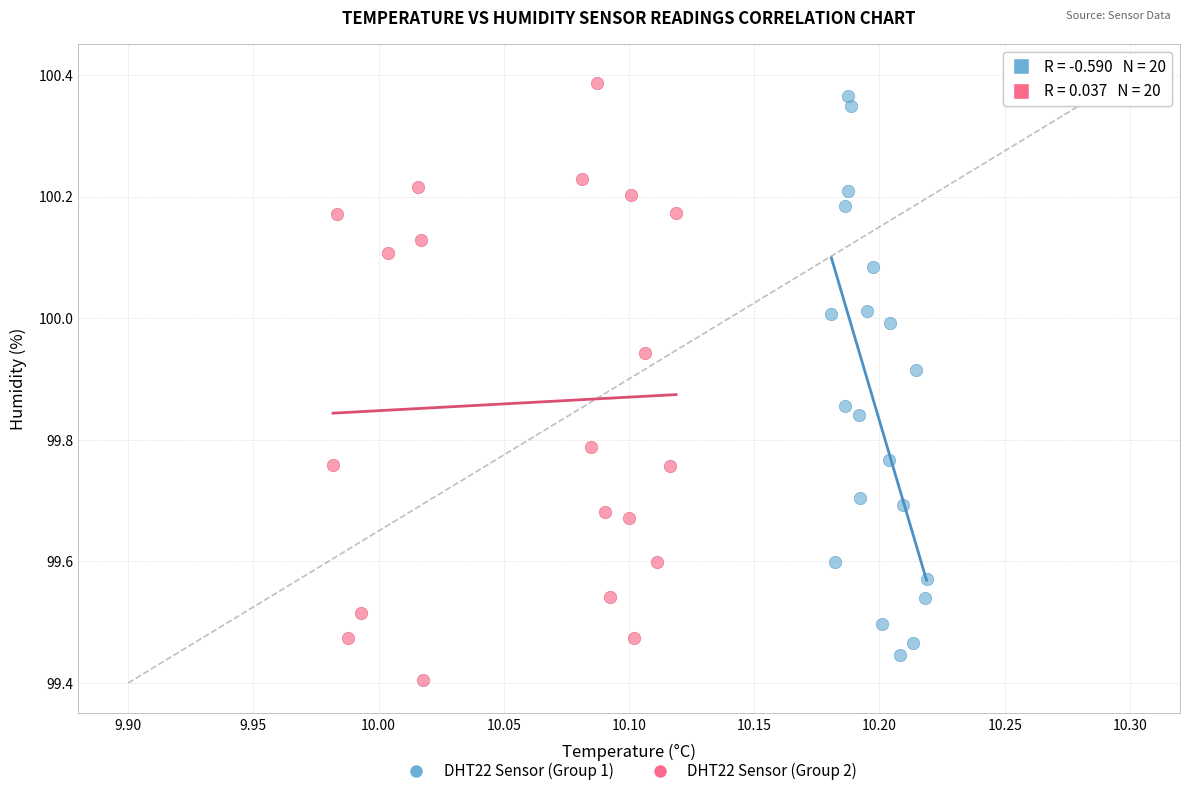

What are all the series names shown in the legend?

DHT22 Sensor (Group 1), DHT22 Sensor (Group 2)